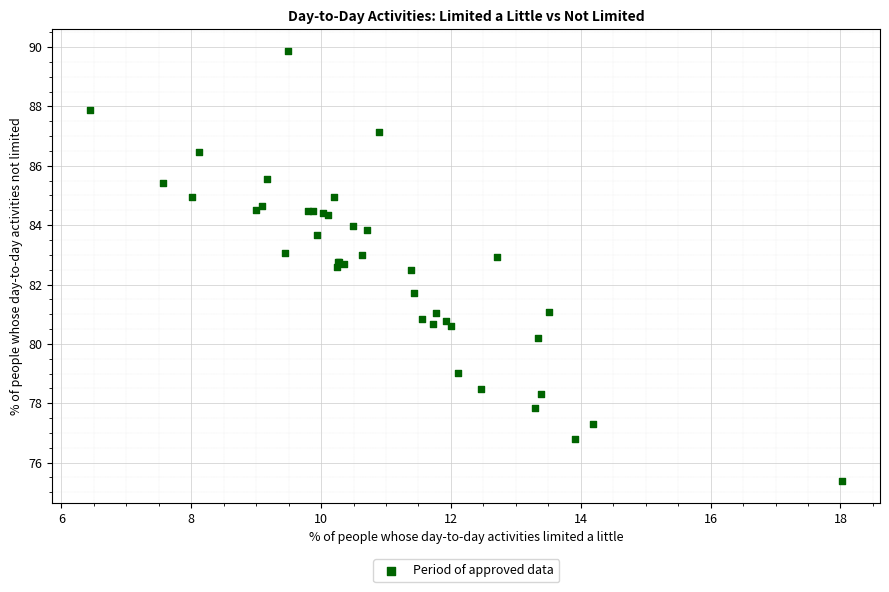

What Y value in the scatter plot is closest to 82?

81.7